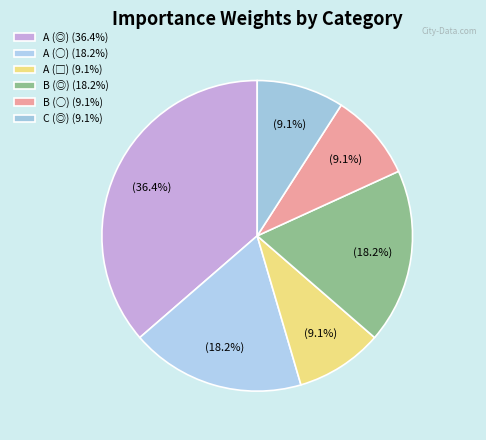

Does any single category account for the majority?

No